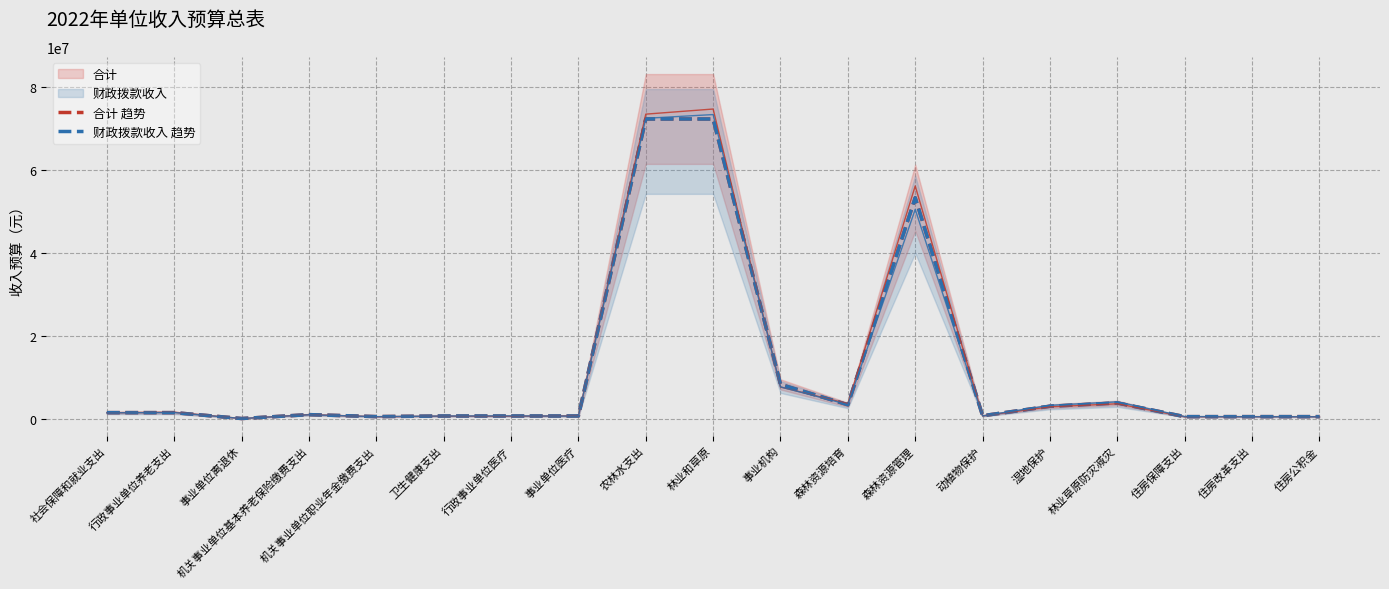

True or false: 财政拨款收入 趋势 has more than 2 points higher than both neighbors.

True